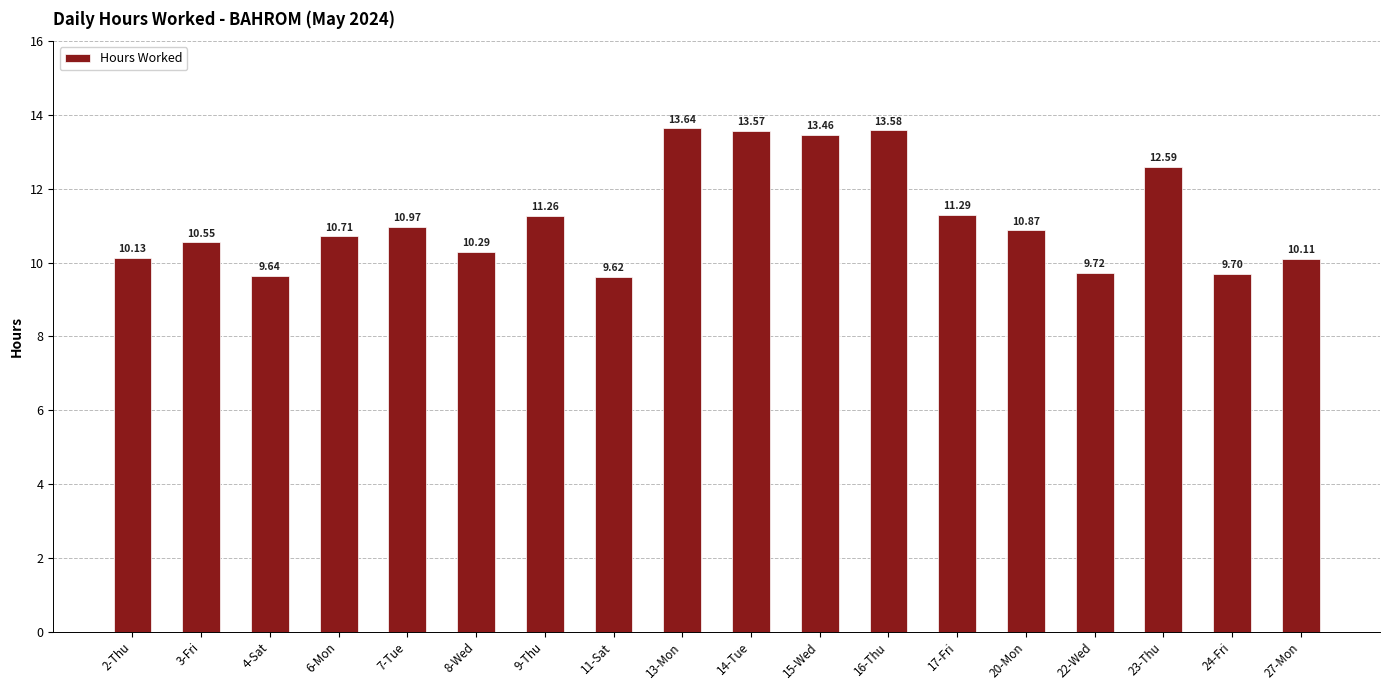

What is the value of the 5th bar from the left?

11.0